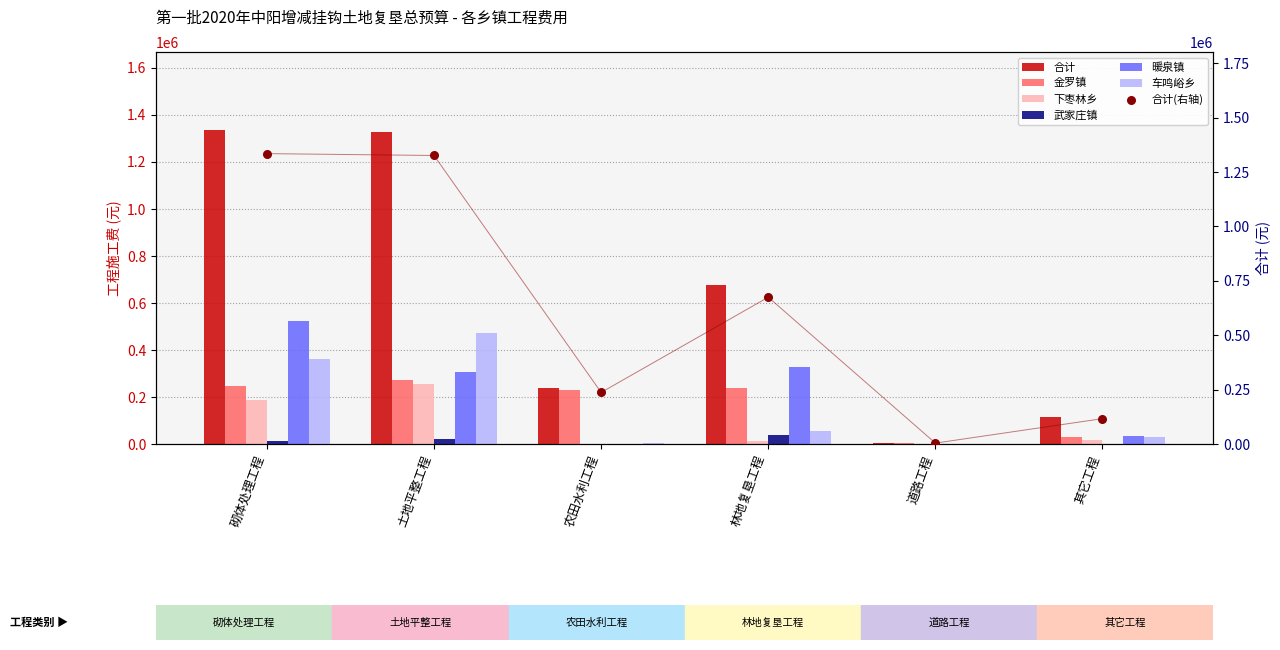

Is the value of 合计 at 农田水利工程 greater than the value of 武家庄镇 at 农田水利工程?

Yes